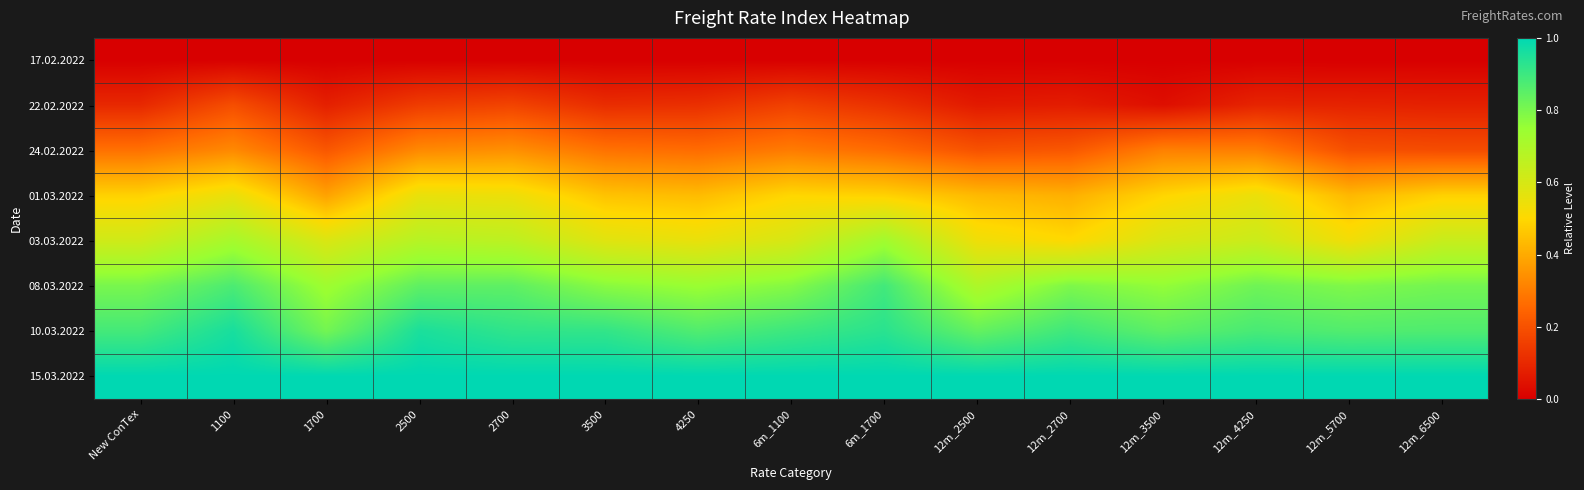

Reading left to right, what are all the values shown in this chart?

17.02.2022: New ConTex=0.0	1100=0.0	1700=0.0	2500=0.0	2700=0.0	3500=0.0	4250=0.0	6m_1100=0.0	6m_1700=0.0	12m_2500=0.0	12m_2700=0.0	12m_3500=0.0	12m_4250=0.0	12m_5700=0.0	12m_6500=0.0
22.02.2022: New ConTex=0.1	1100=0.2	1700=0.1	2500=0.1	2700=0.2	3500=0.1	4250=0.1	6m_1100=0.2	6m_1700=0.1	12m_2500=0.1	12m_2700=0.1	12m_3500=0.0	12m_4250=0.1	12m_5700=0.1	12m_6500=0.1
24.02.2022: New ConTex=0.3	1100=0.3	1700=0.2	2500=0.3	2700=0.3	3500=0.3	4250=0.3	6m_1100=0.3	6m_1700=0.3	12m_2500=0.2	12m_2700=0.2	12m_3500=0.3	12m_4250=0.3	12m_5700=0.2	12m_6500=0.2
01.03.2022: New ConTex=0.5	1100=0.6	1700=0.4	2500=0.6	2700=0.5	3500=0.5	4250=0.4	6m_1100=0.5	6m_1700=0.5	12m_2500=0.4	12m_2700=0.4	12m_3500=0.5	12m_4250=0.5	12m_5700=0.4	12m_6500=0.5
03.03.2022: New ConTex=0.6	1100=0.7	1700=0.6	2500=0.7	2700=0.7	3500=0.6	4250=0.6	6m_1100=0.6	6m_1700=0.7	12m_2500=0.5	12m_2700=0.5	12m_3500=0.6	12m_4250=0.6	12m_5700=0.5	12m_6500=0.6
08.03.2022: New ConTex=0.8	1100=0.9	1700=0.7	2500=0.8	2700=0.8	3500=0.8	4250=0.7	6m_1100=0.8	6m_1700=0.9	12m_2500=0.7	12m_2700=0.8	12m_3500=0.8	12m_4250=0.8	12m_5700=0.8	12m_6500=0.8
10.03.2022: New ConTex=0.9	1100=1.0	1700=0.8	2500=1.0	2700=0.9	3500=0.9	4250=0.9	6m_1100=0.9	6m_1700=0.9	12m_2500=0.8	12m_2700=0.9	12m_3500=0.8	12m_4250=0.9	12m_5700=0.9	12m_6500=0.9
15.03.2022: New ConTex=1.0	1100=1.0	1700=1.0	2500=1.0	2700=1.0	3500=1.0	4250=1.0	6m_1100=1.0	6m_1700=1.0	12m_2500=1.0	12m_2700=1.0	12m_3500=1.0	12m_4250=1.0	12m_5700=1.0	12m_6500=1.0